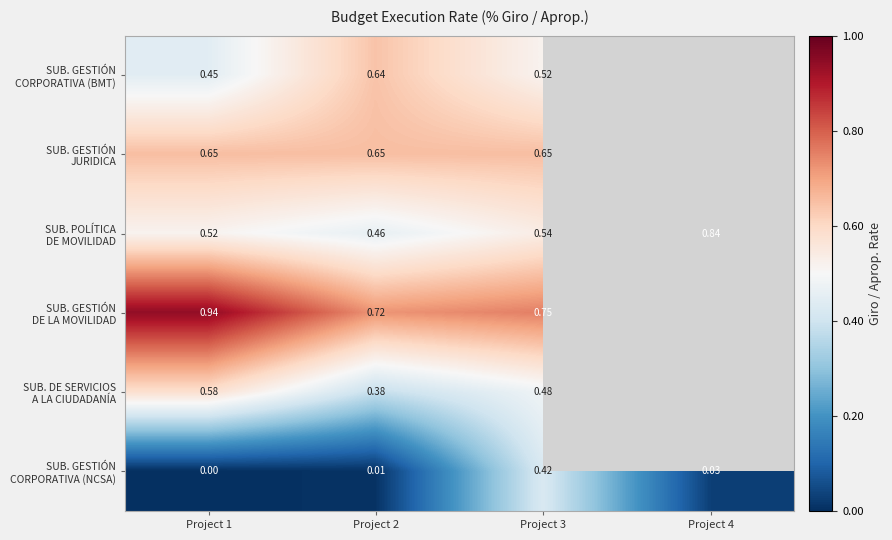

Between Project 1 and Project 3, which series saw the biggest shift?

SUB. GESTIÓN CORPORATIVA (NCSA)